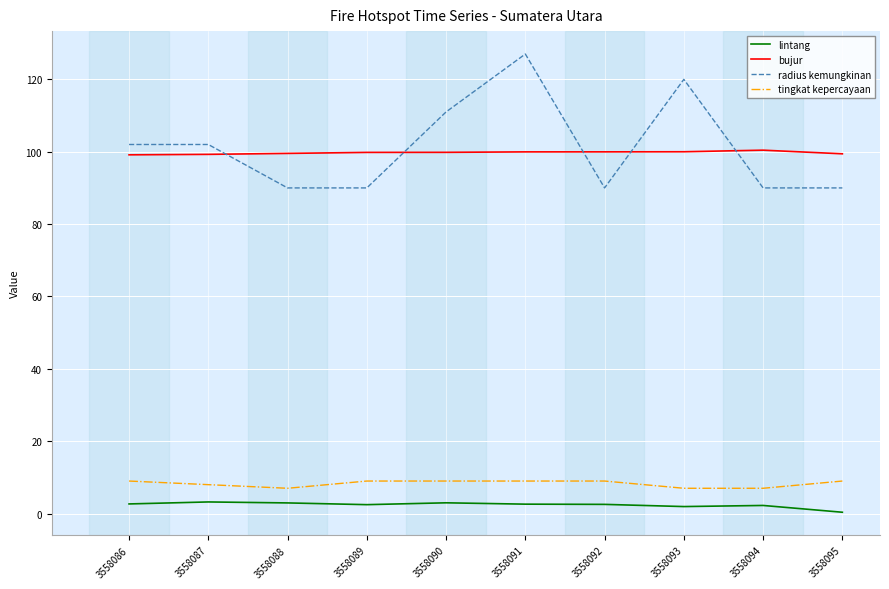

Which series has the largest range (max minus min)?

radius kemungkinan